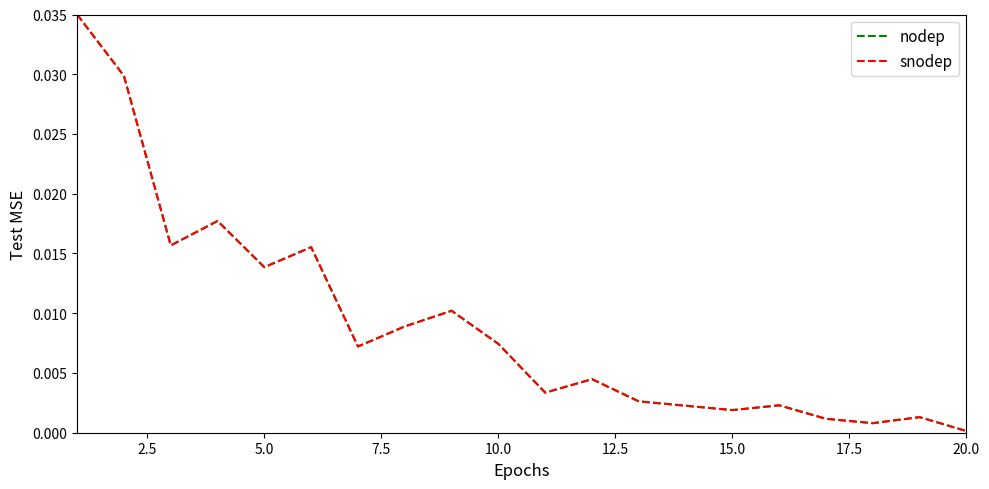

Does the chart have visible grid lines?

No